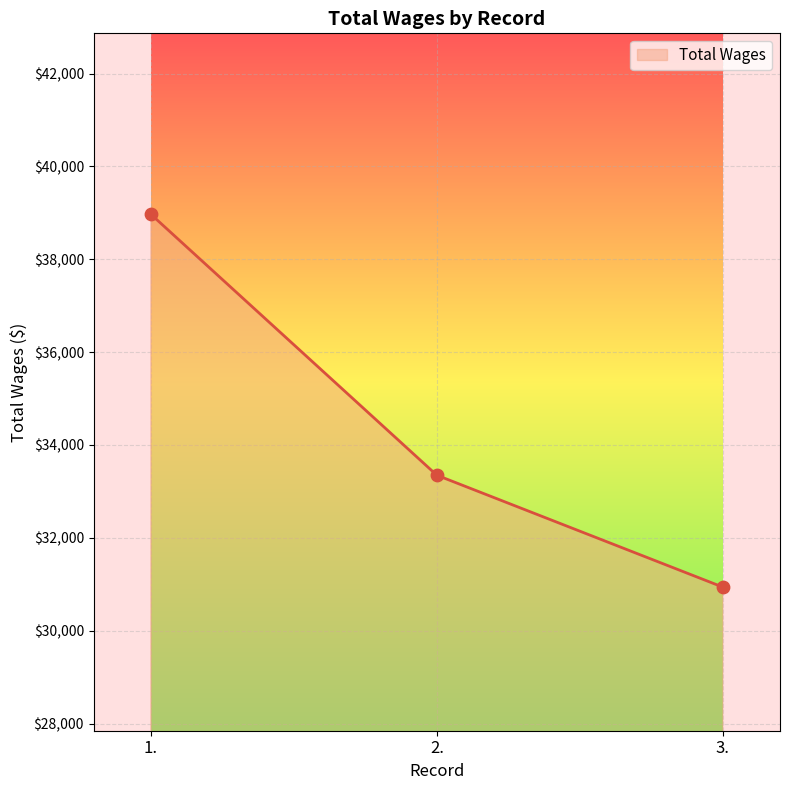

What is the change in value from 1. to 2.?

-5622